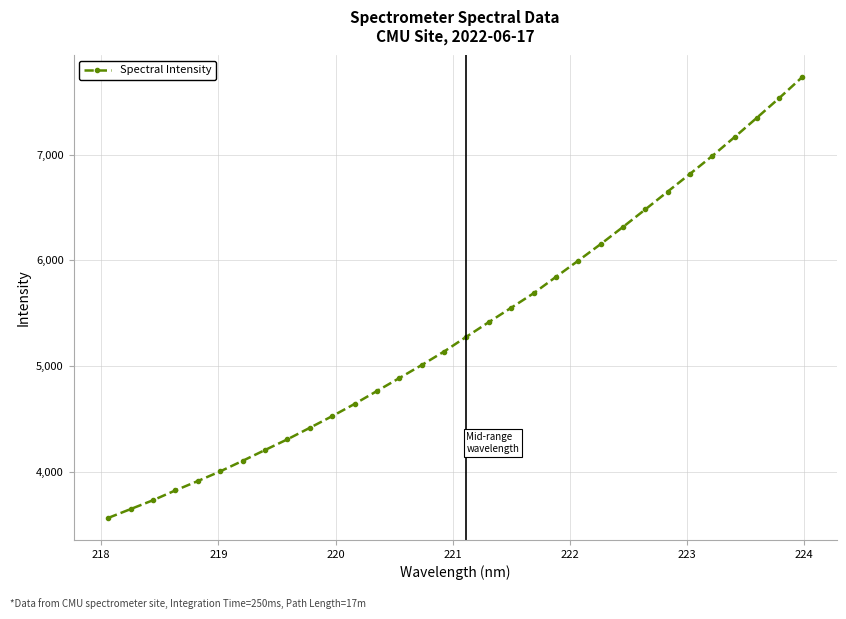

Does the chart display data point markers on the line(s)?

Yes